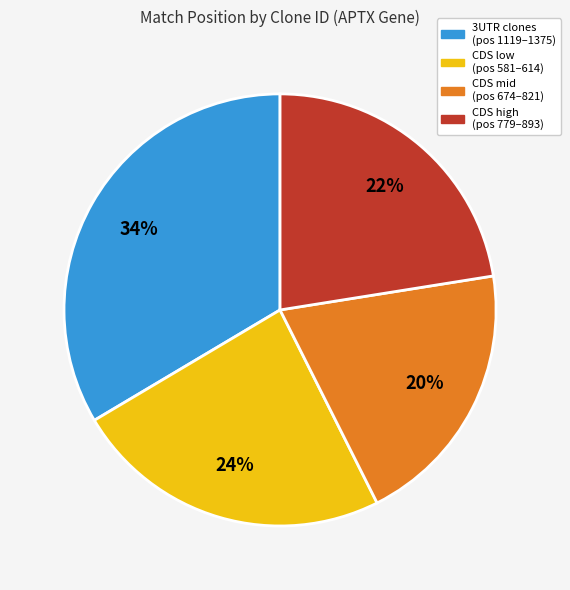

To the nearest percent, what is the average slice percentage?

25%